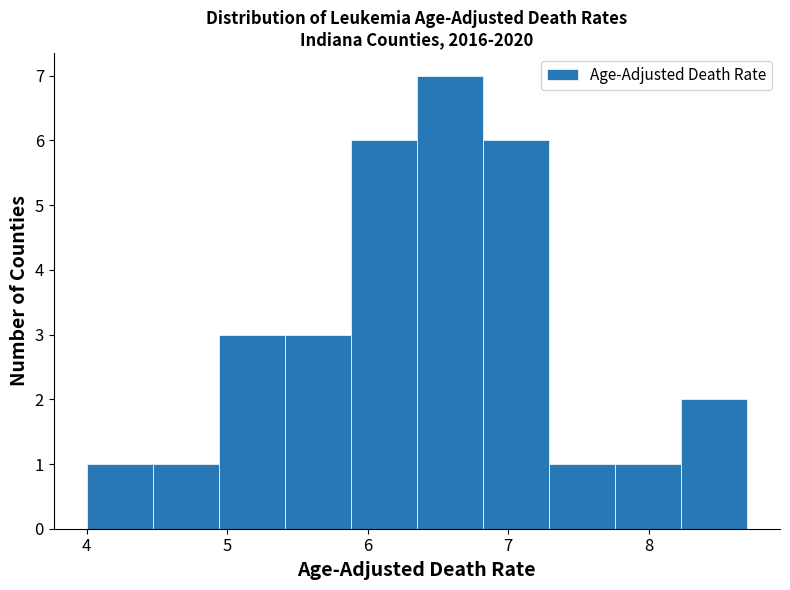

Over which range of the x-axis is the bar tallest?

6.35 to 6.82